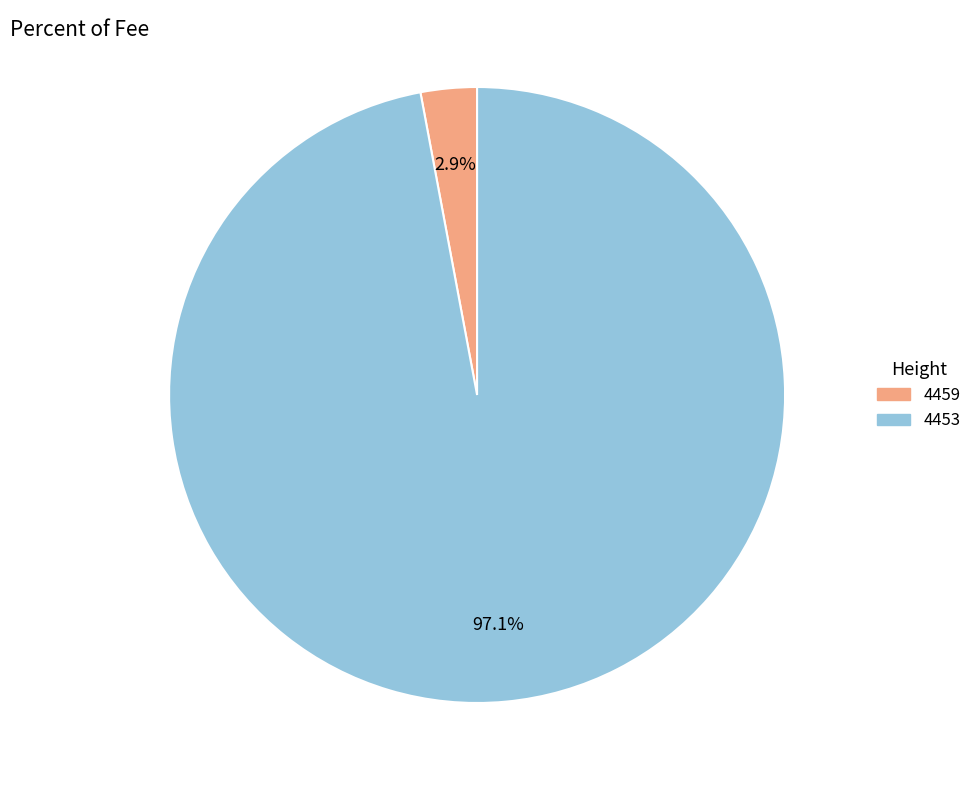

Is there a majority slice in this chart?

Yes